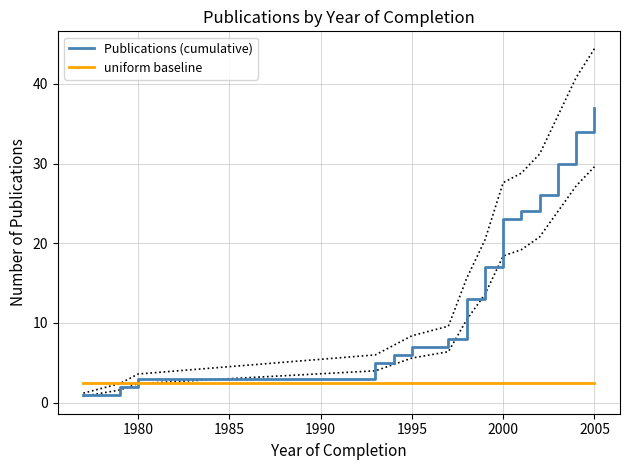

What are all the series names shown in the legend?

Publications (cumulative), uniform baseline